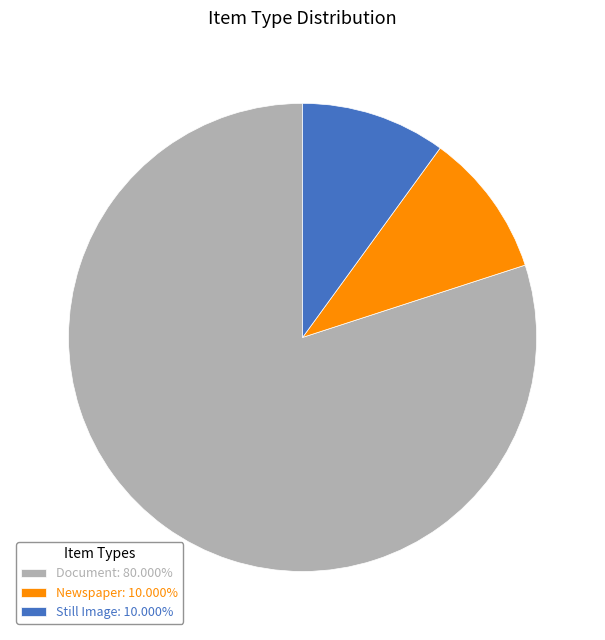

Does Document: 80.000% represent more than half of the total?

Yes